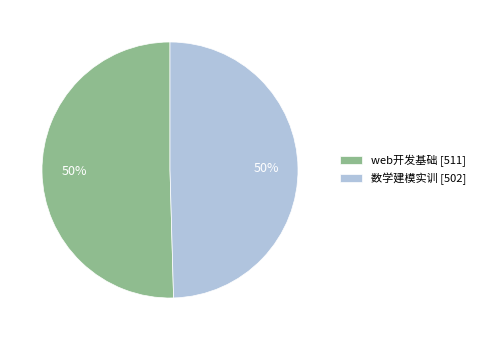

Do web开发基础 and 数学建模实训 together represent more than half of the pie?

Yes